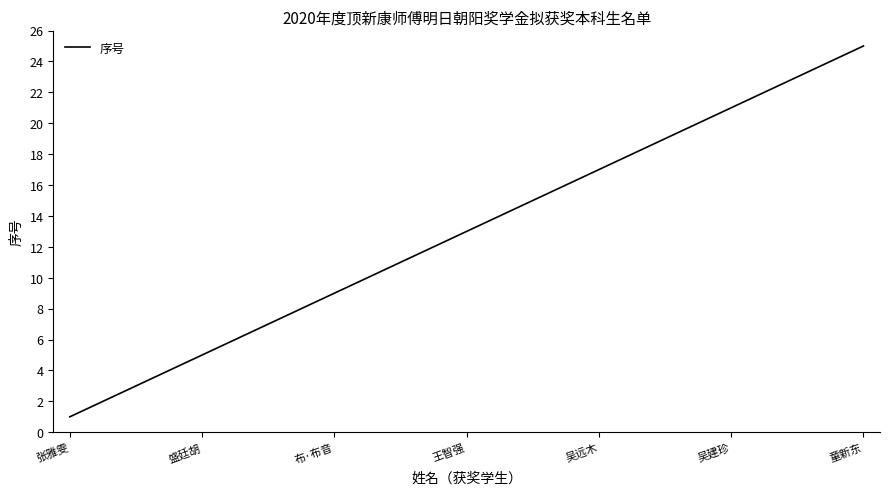

What is the maximum value shown in the chart?

25